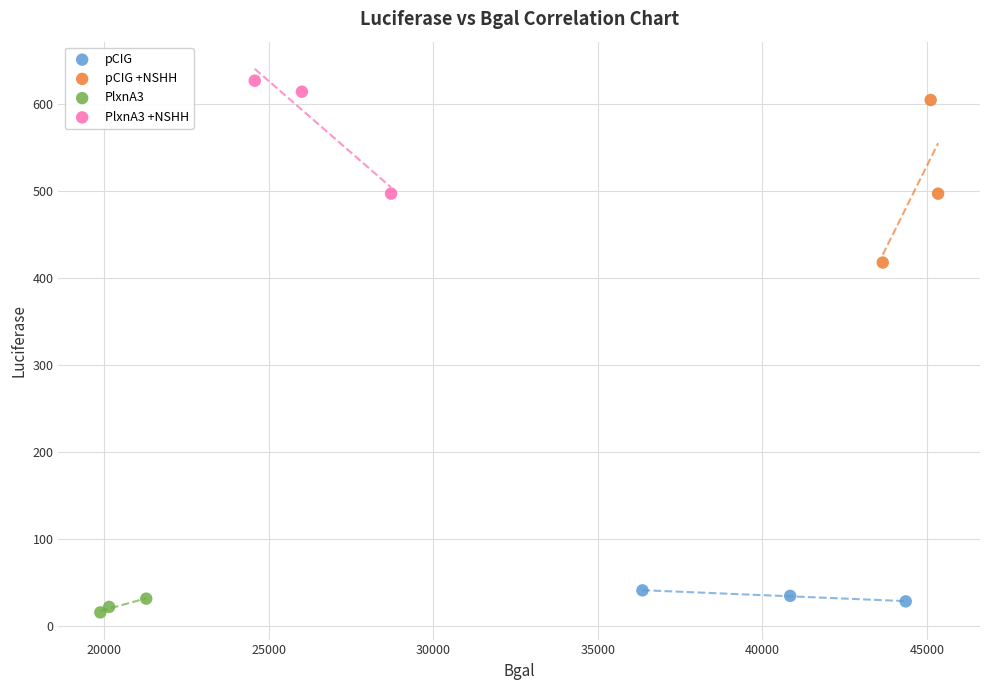

Which series has the widest spread of Y values?

pCIG +NSHH